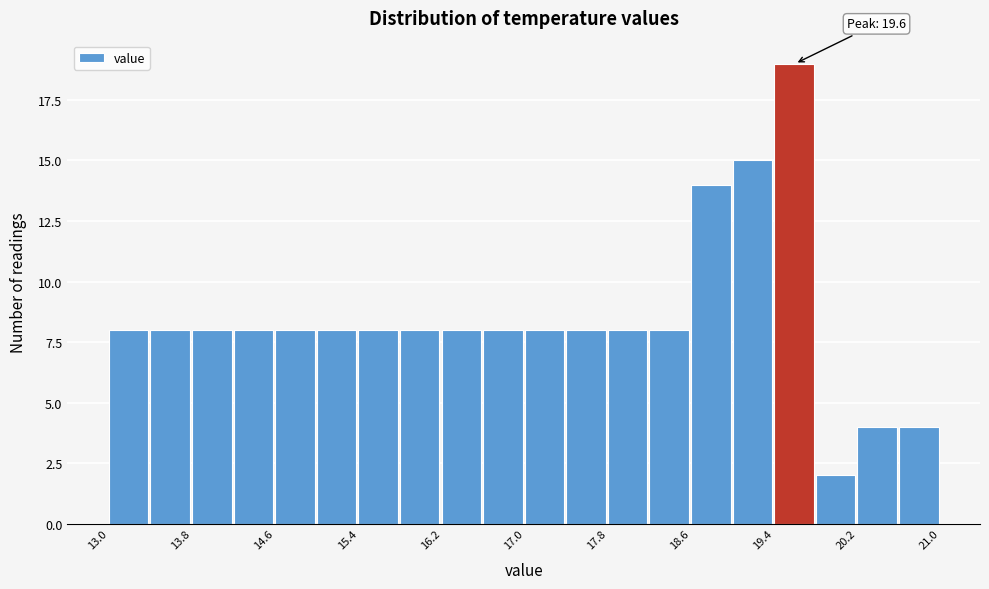

Which range on the x-axis has the tallest bar?

19.4 to 19.8